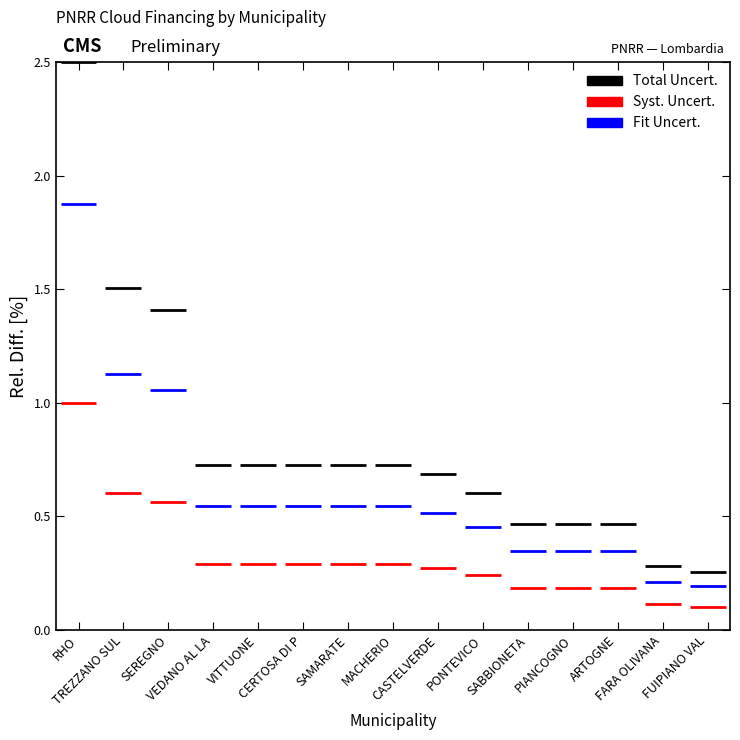

What is the value of the Syst. Uncert. point at the 1st from the left?

1.0